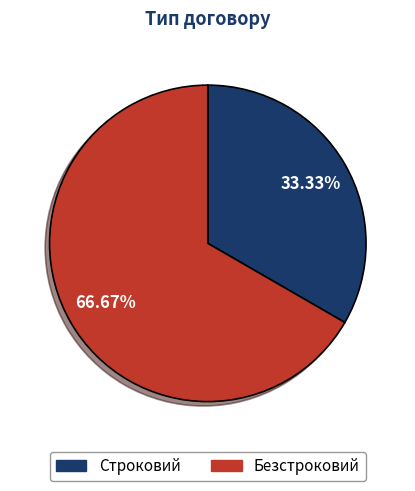

What is the ratio of the value at Строковий to the value at Безстроковий?

0.5